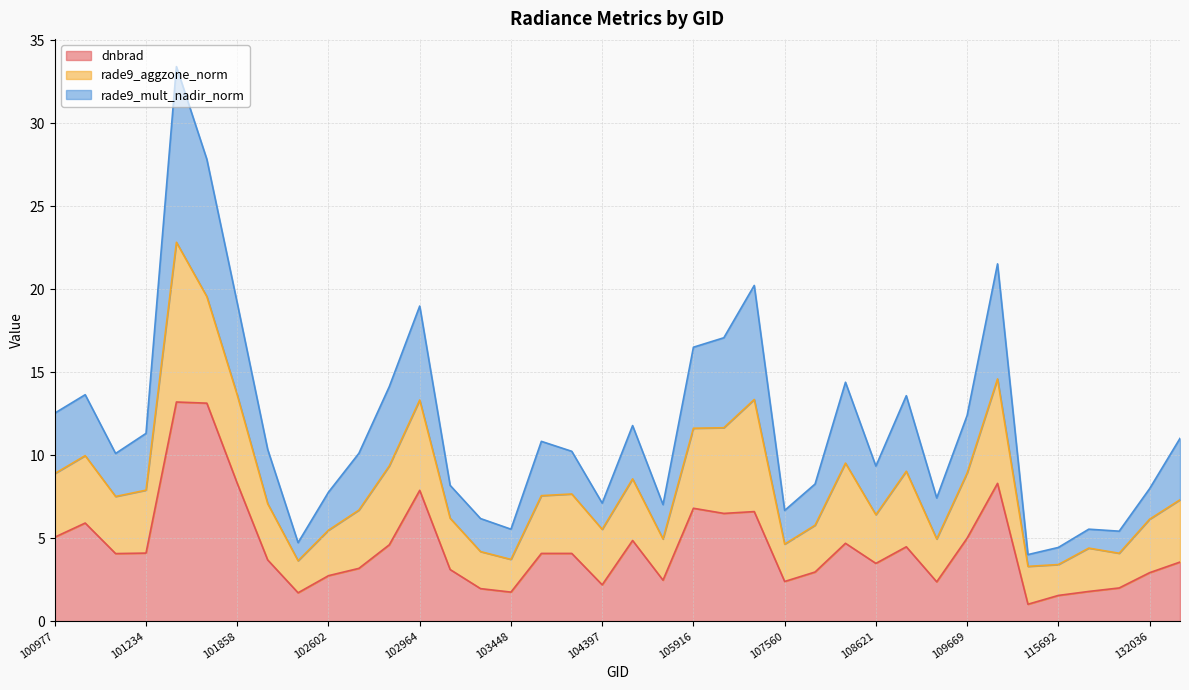

Is the value of rade9_mult_nadir_norm at 100977 greater than the value of dnbrad at 107560?

Yes